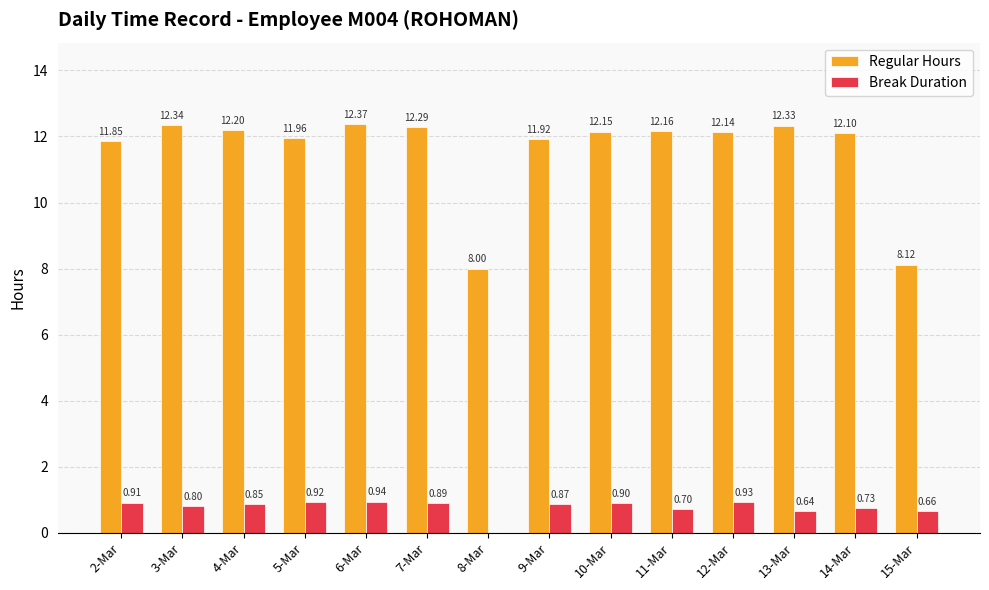

Is it true that Regular Hours equals 8.1 at 15-Mar?

True